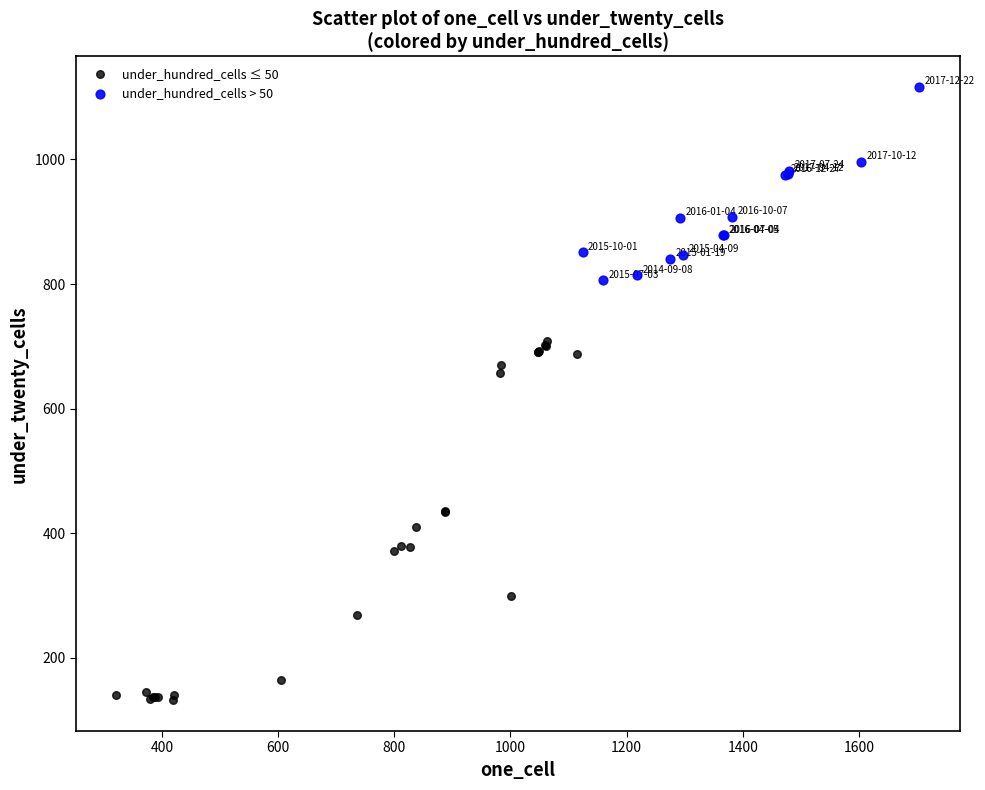

Which series reaches the minimum Y coordinate?

under_hundred_cells ≤ 50